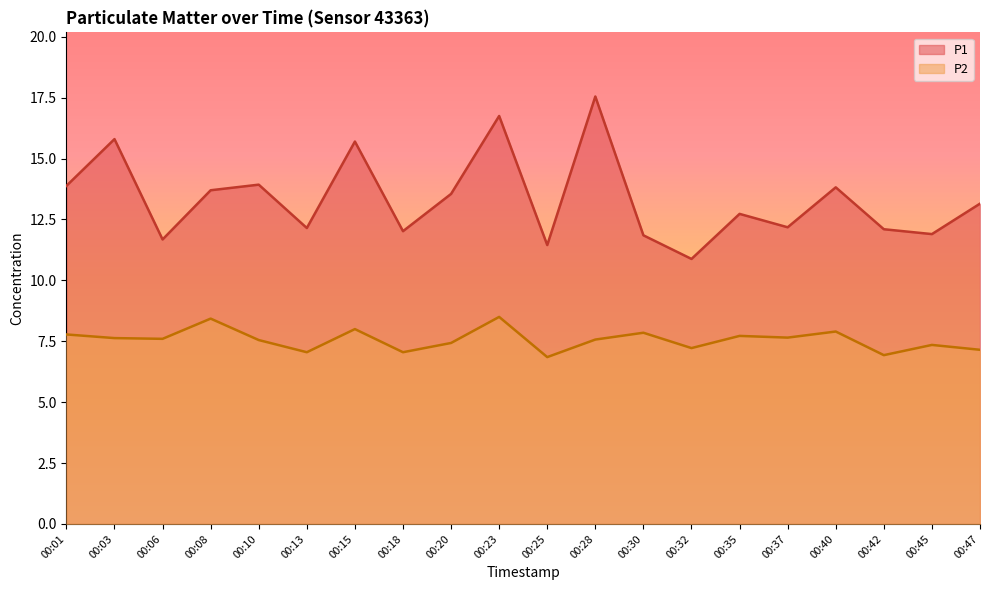

What is the highest value of the P2 series?

8.5